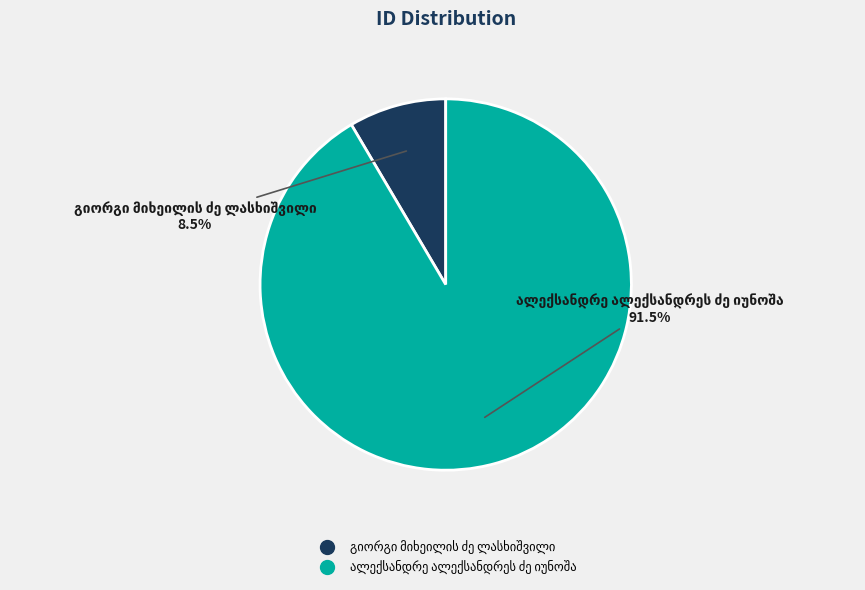

To the nearest percent, what is the average slice percentage?

50%